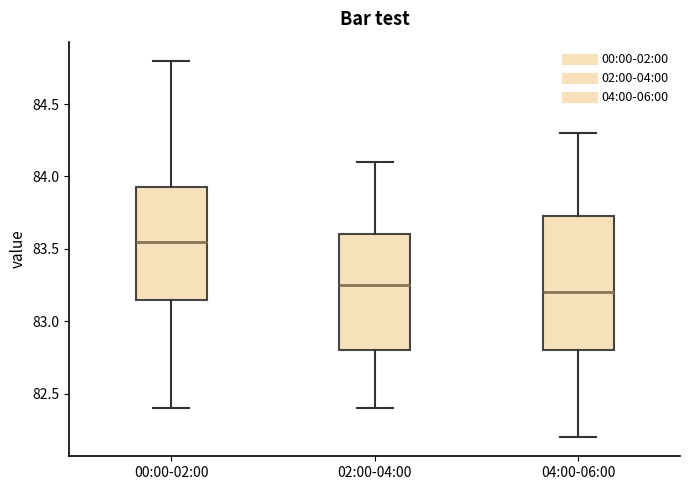

Comparing the boxes themselves (not the whiskers), which one is the tallest?

04:00-06:00